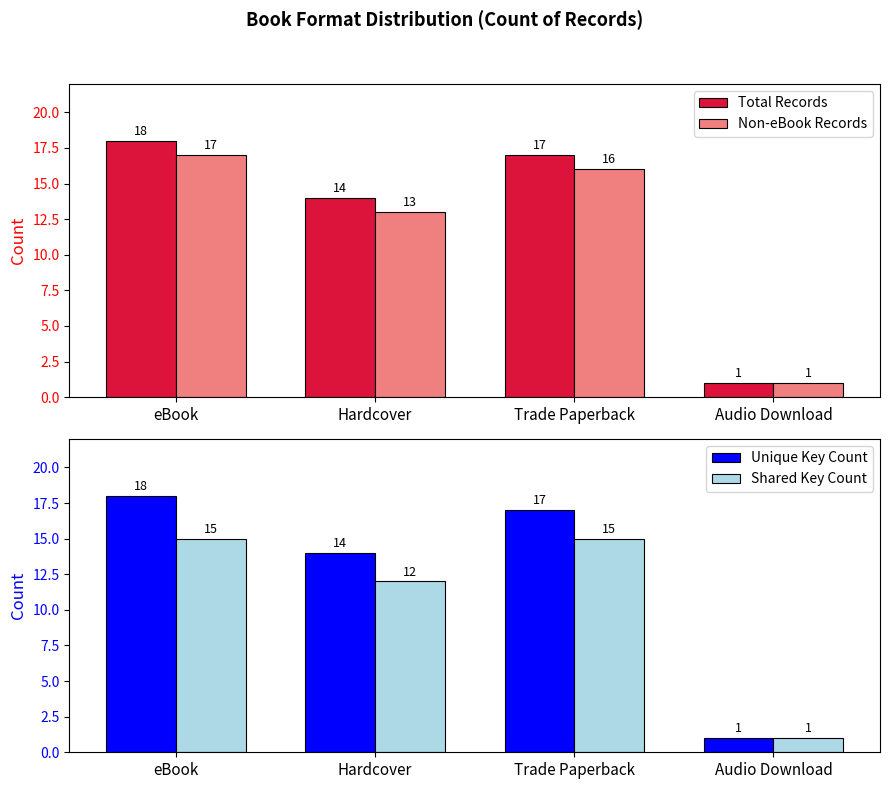

How many distinct data groups are displayed?

4